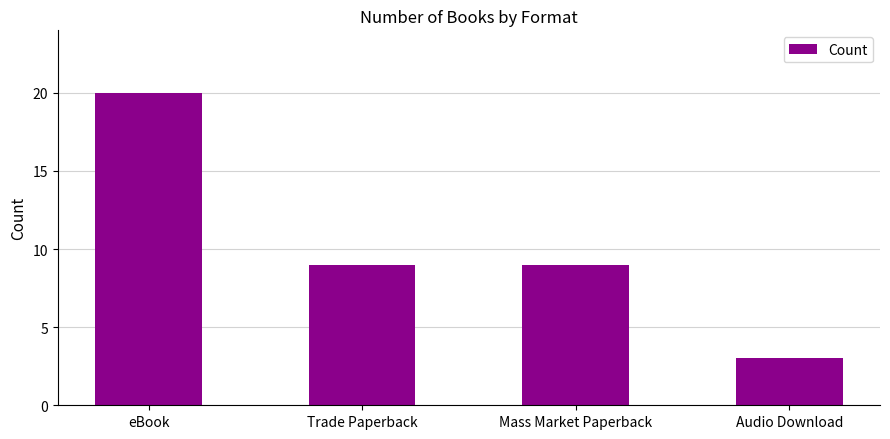

What is the difference between the values at eBook and Mass Market Paperback?

11